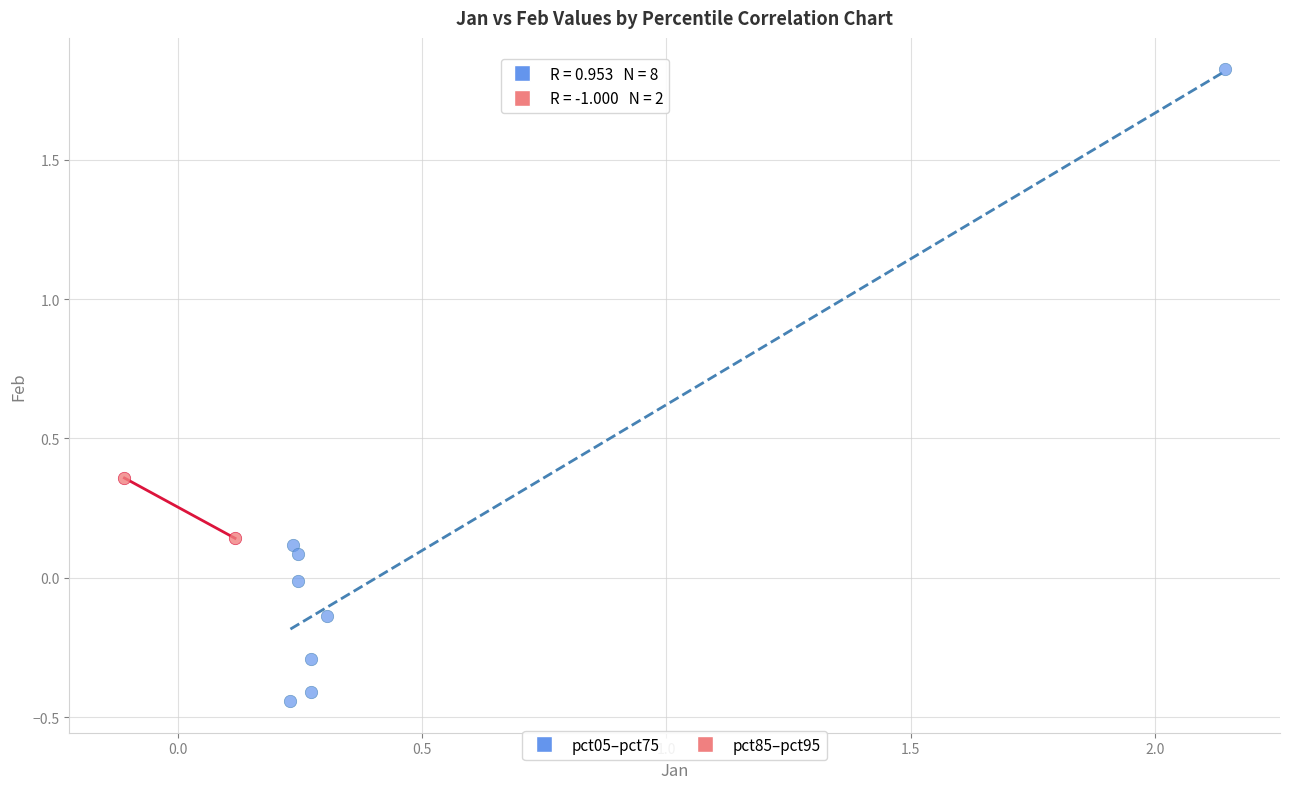

Which series contains the highest Y value?

pct05–pct75